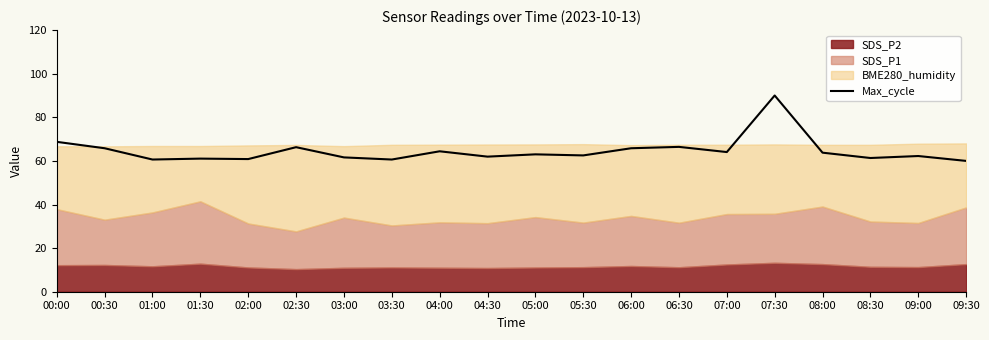

True or false: the data shows 34.3 at 00:00.

False